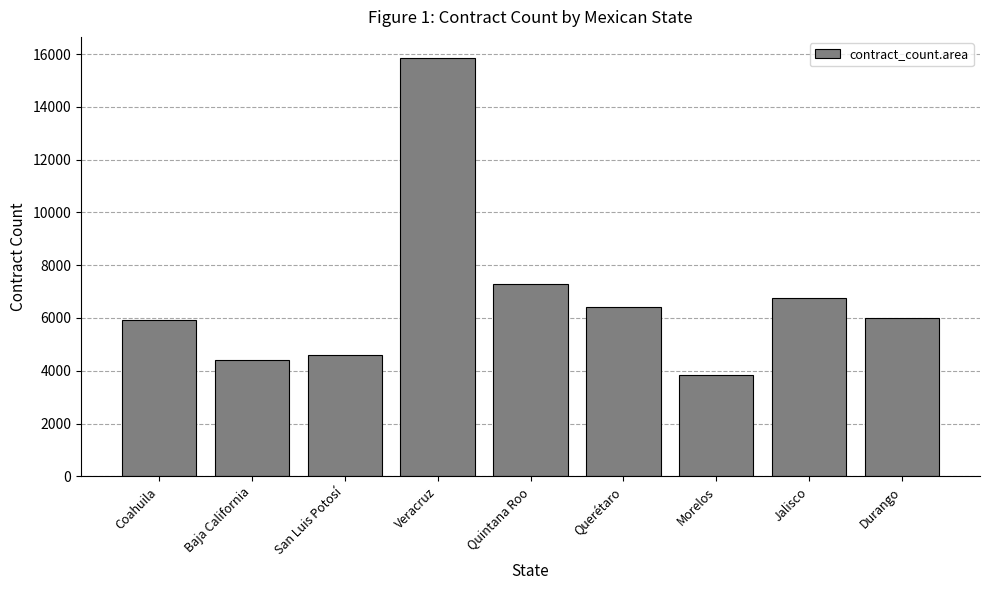

What is the smallest value displayed?

3854